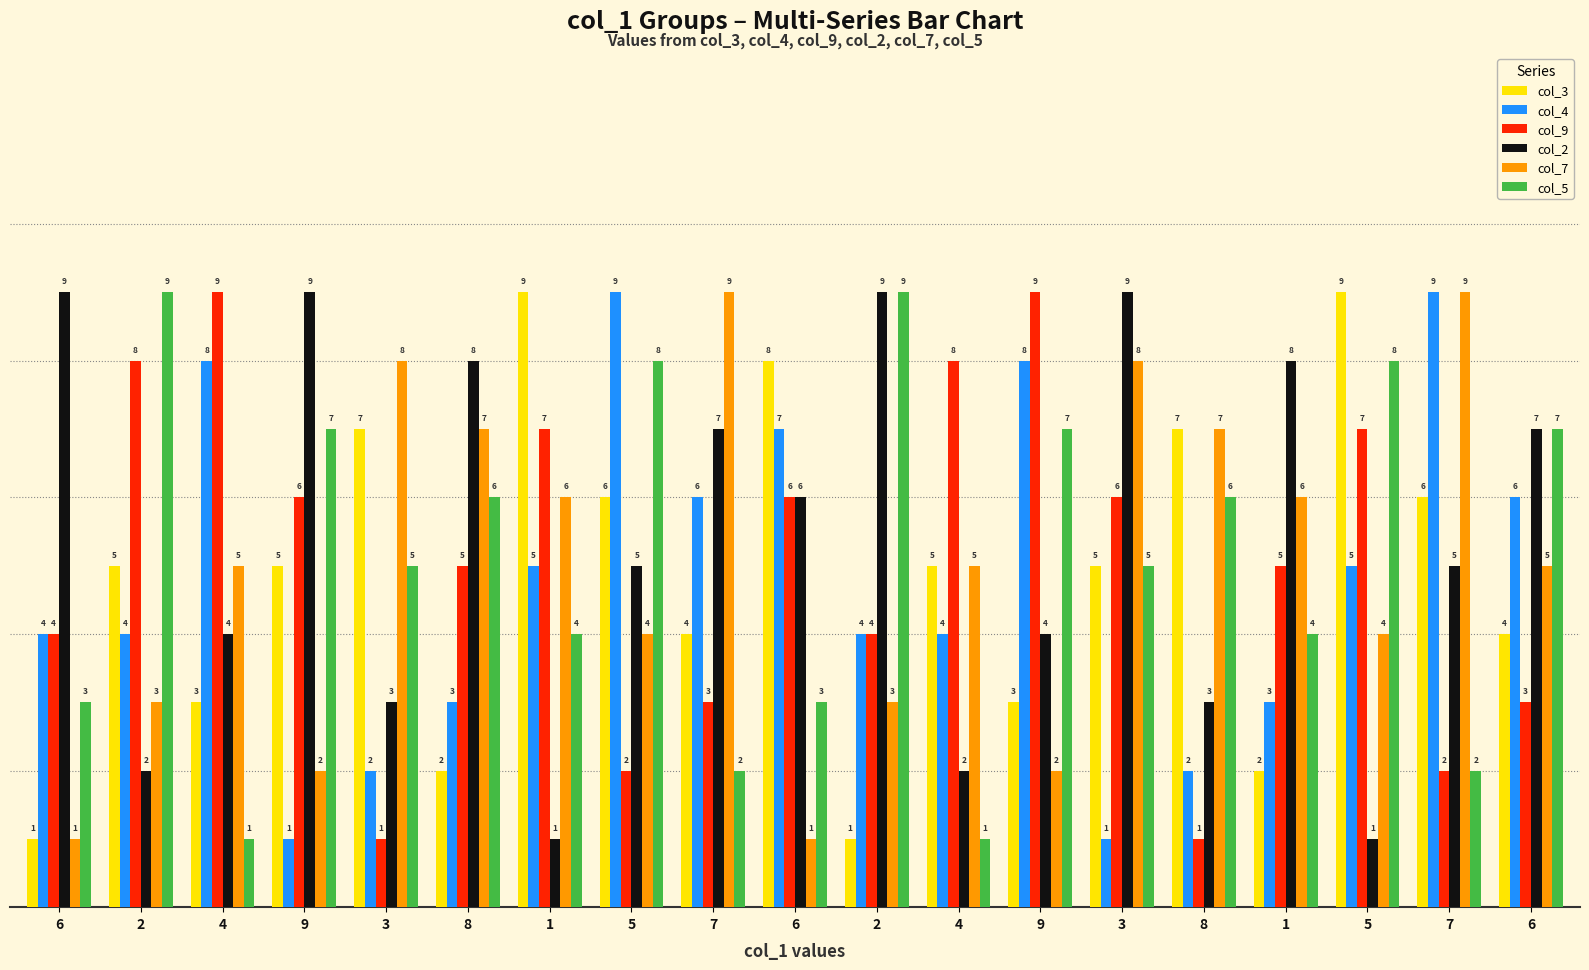

Which series has the largest range (max minus min)?

col_3